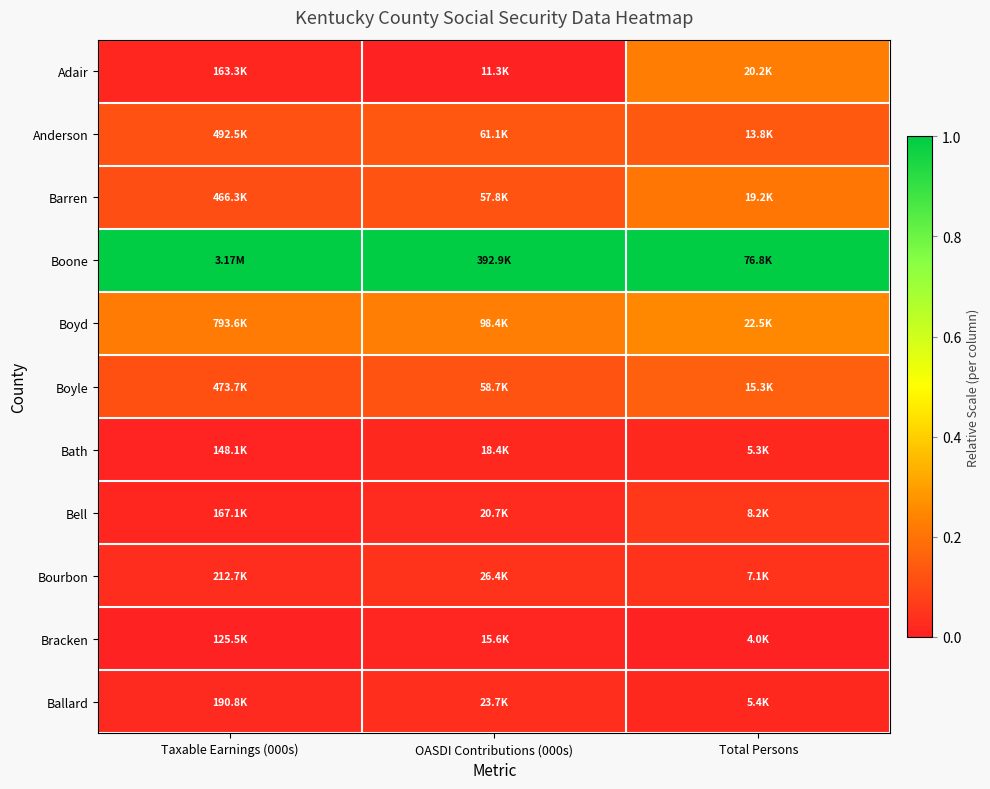

At how many categories does at least one series exceed 0?

3